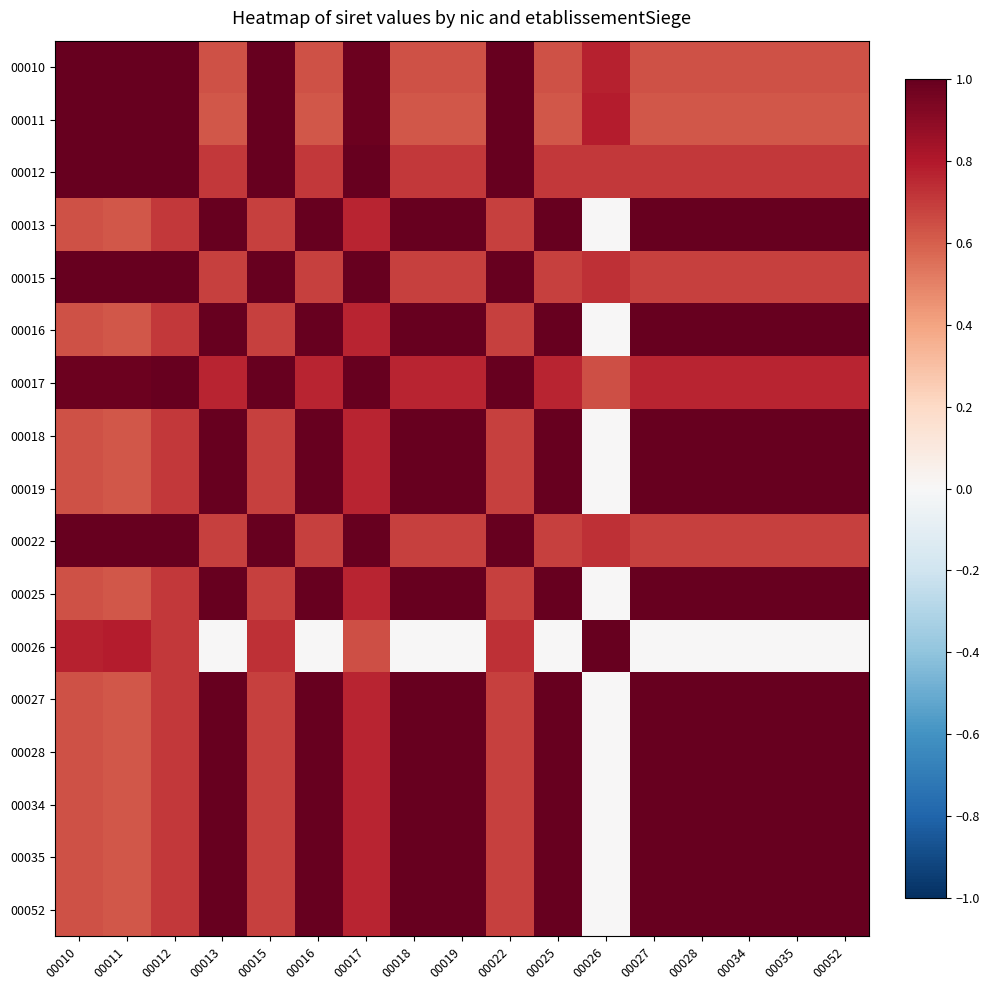

At which category does the chart reach its peak across all series?

00010